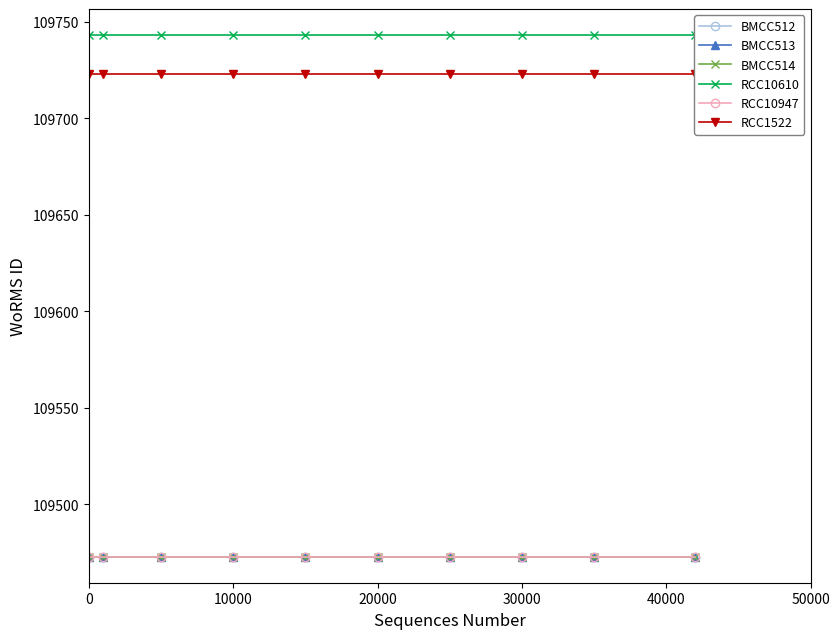

Is it true that BMCC512 equals 109473 at 50000?

True